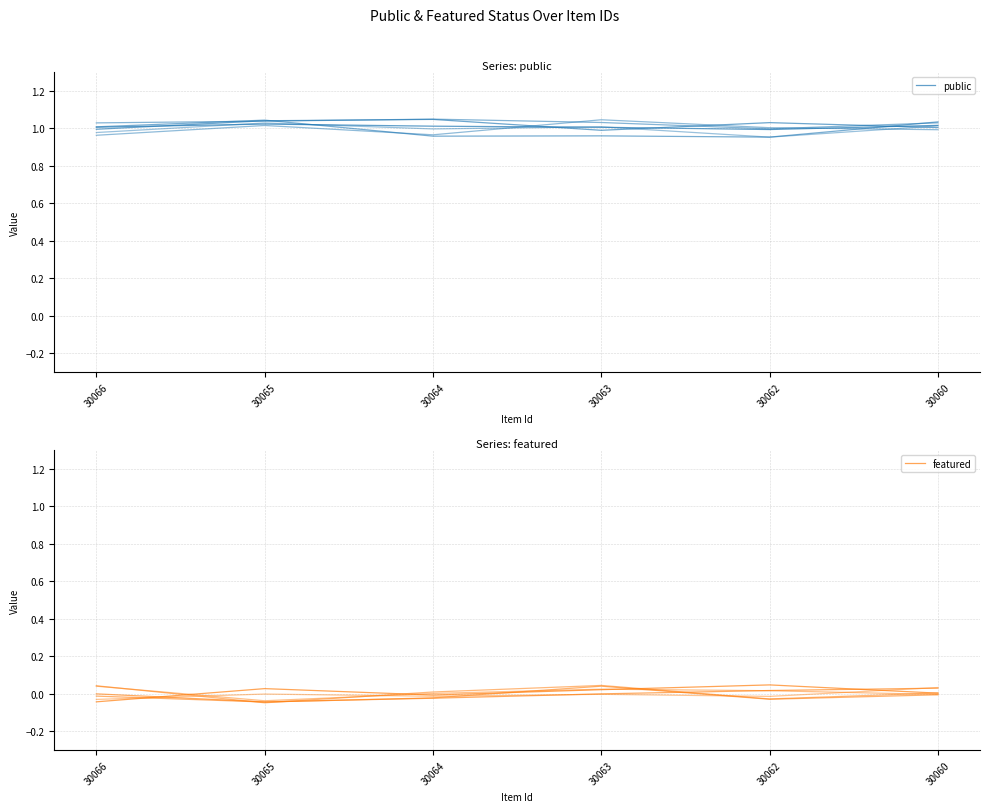

Reading left to right, extract all data points from this chart.

public: 1.0	1.0	1.0	1.0	1.0	1.0
featured: -0.0	0.0	-0.0	0.0	0.0	0.0